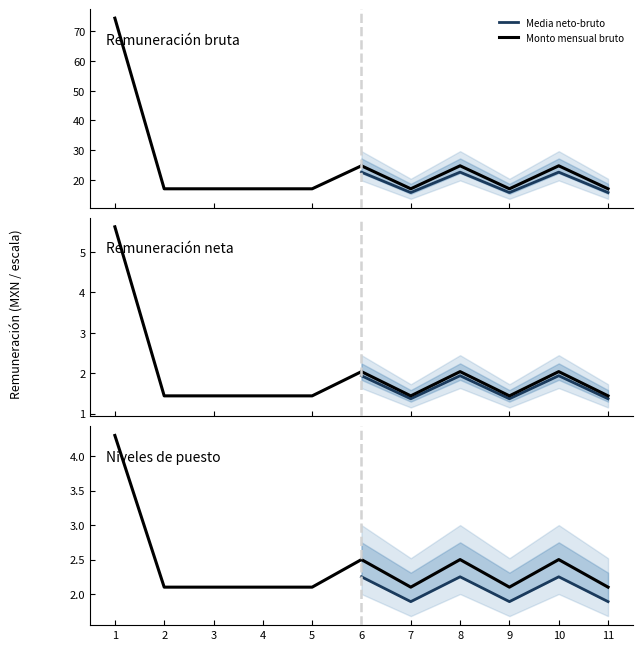

How many interior local peaks does the Nivel ajustado series have?

2